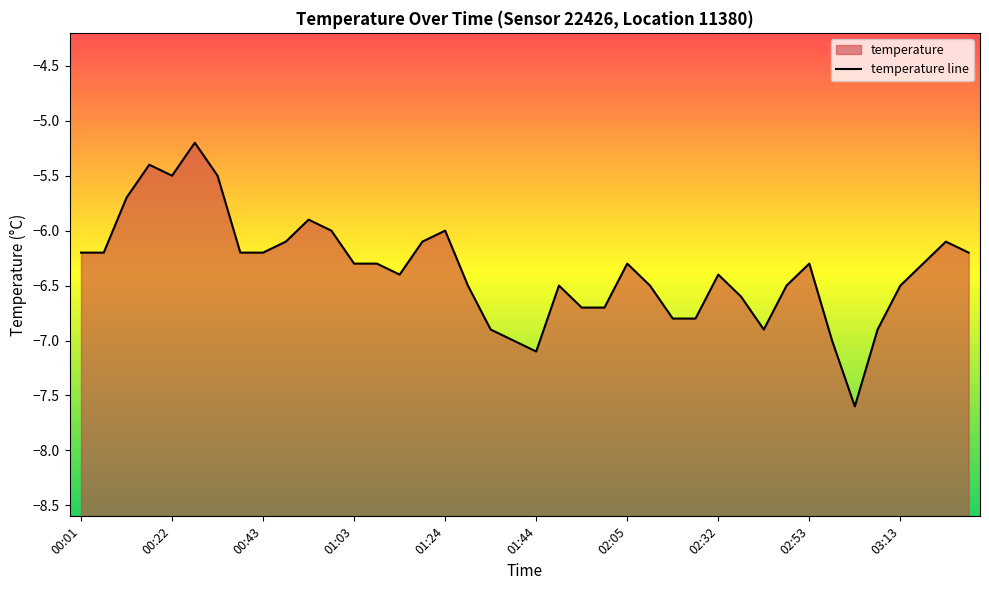

What is the label of the 19th point from the left?

01:34